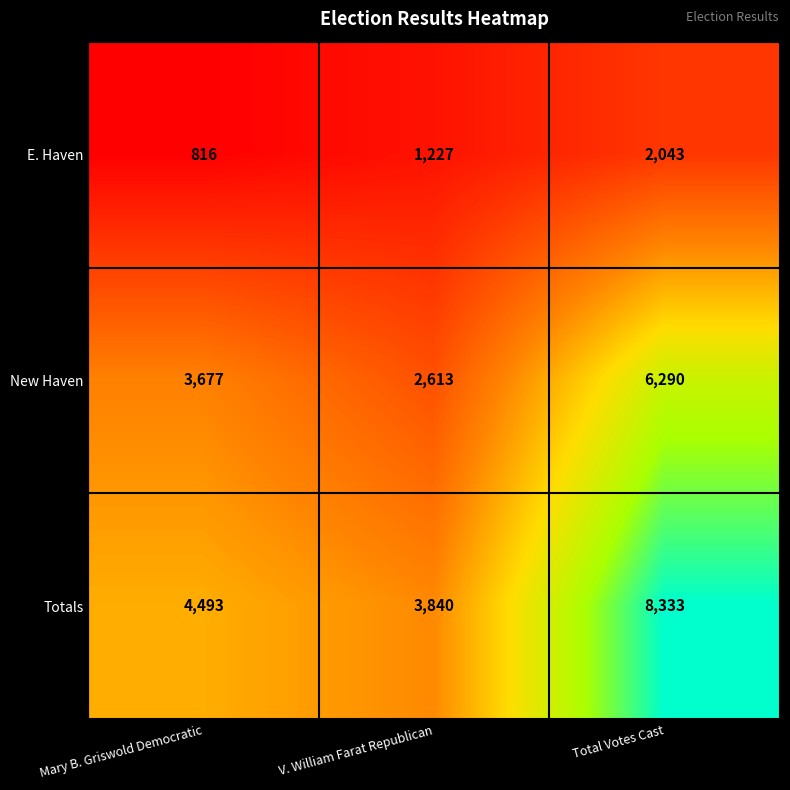

Is it true that New Haven equals 3677 at Mary B. Griswold Democratic?

True